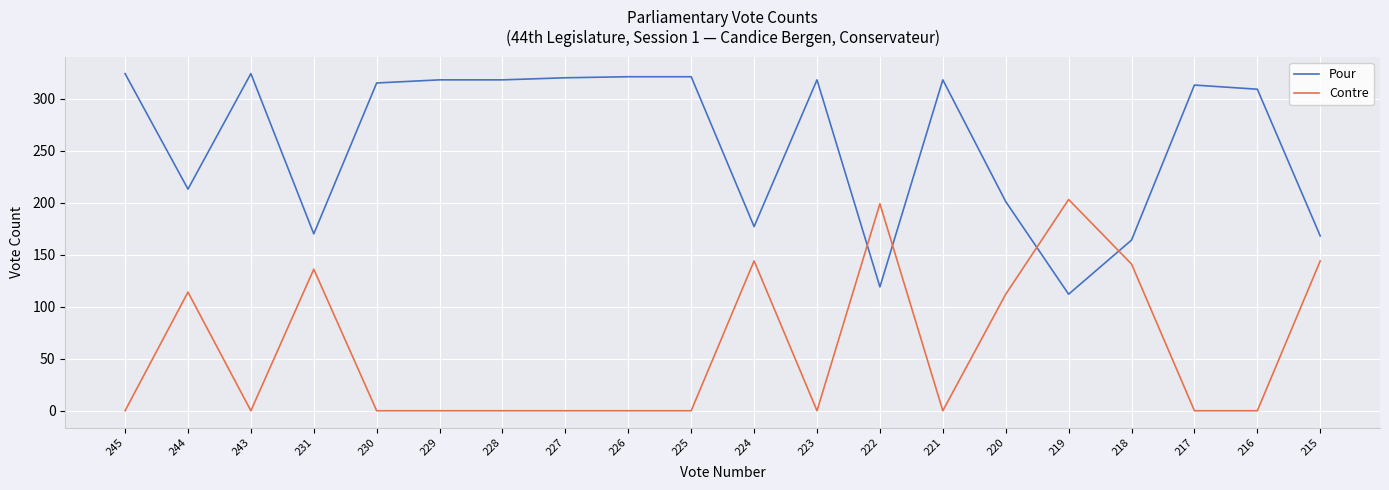

True or false: Pour and Contre intersect in this chart.

True